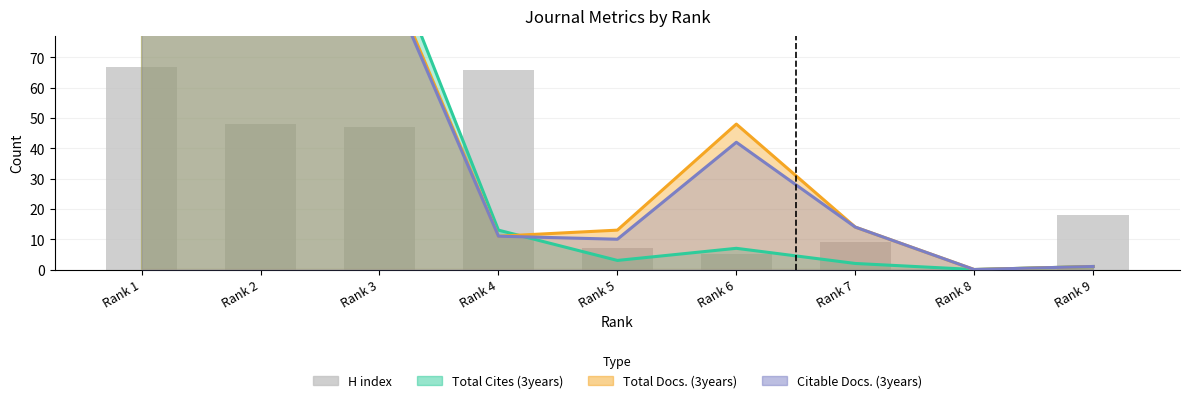

True or false: the data shows 7 at Rank 5.

True